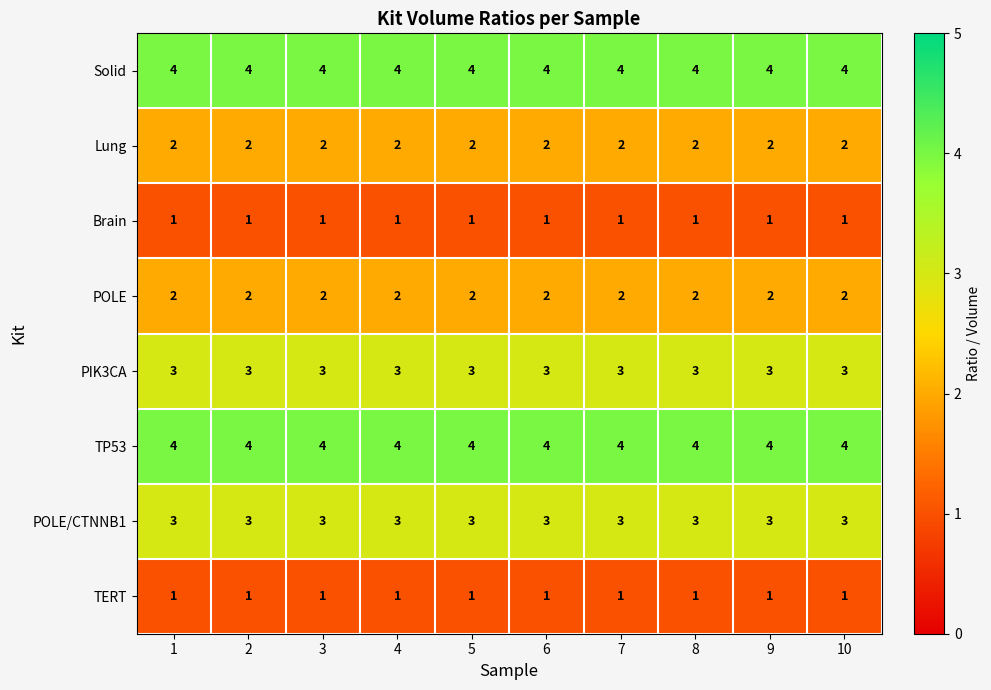

What value does the TP53 series have at 6?

4